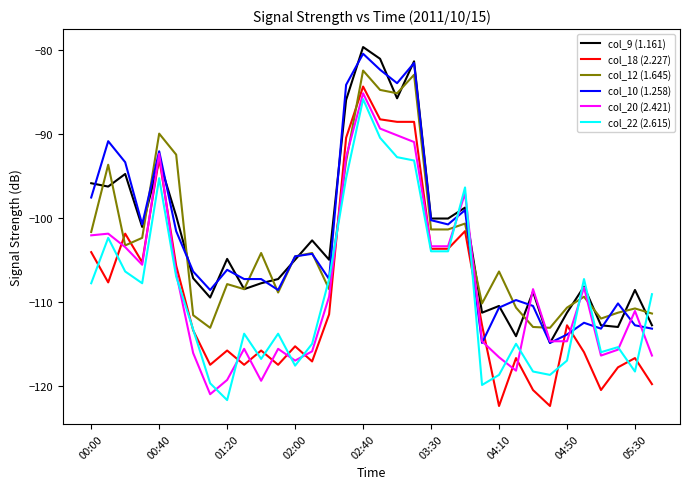

True or false: col_12 (1.645) and col_18 (2.227) intersect in this chart.

True